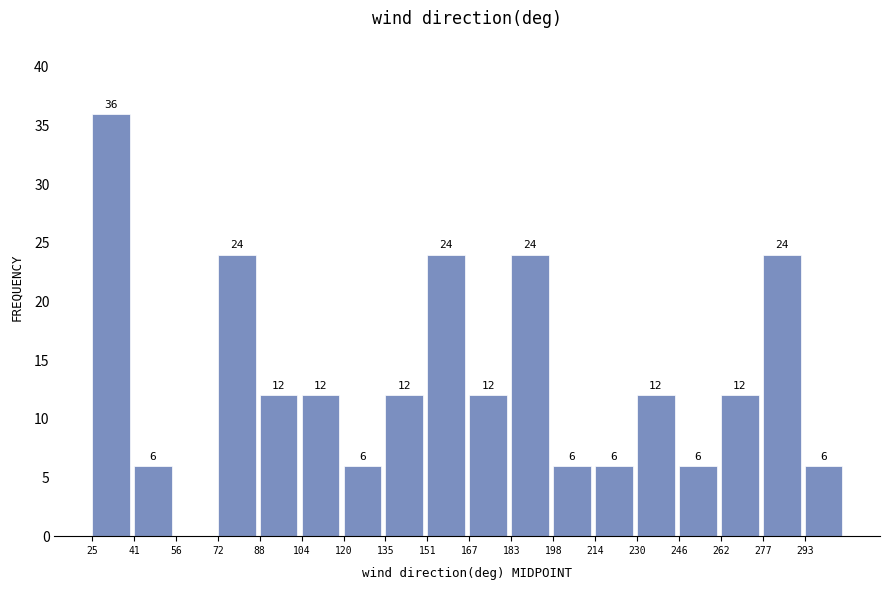

Reading left to right, list all the values displayed in this chart.

25=36	41=6	56=0	72=24	88=12	104=12	120=6	135=12	151=24	167=12	183=24	198=6	214=6	230=12	246=6	262=12	277=24	293=6